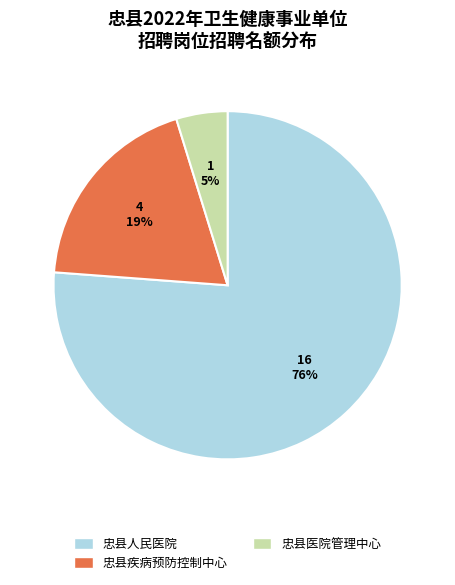

Is the sum of 忠县人民医院 and 忠县医院管理中心 greater than half?

Yes